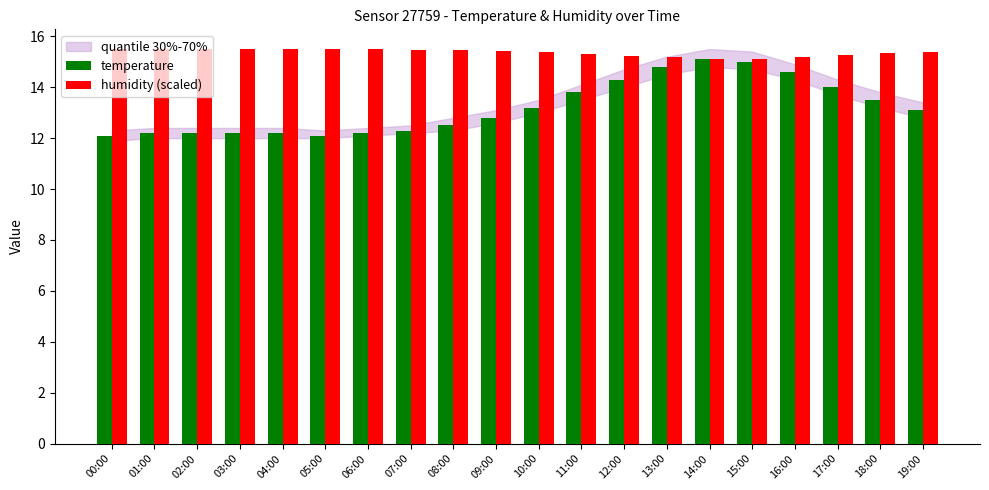

Is it true that humidity (scaled) equals 9.9 at 12:00?

False